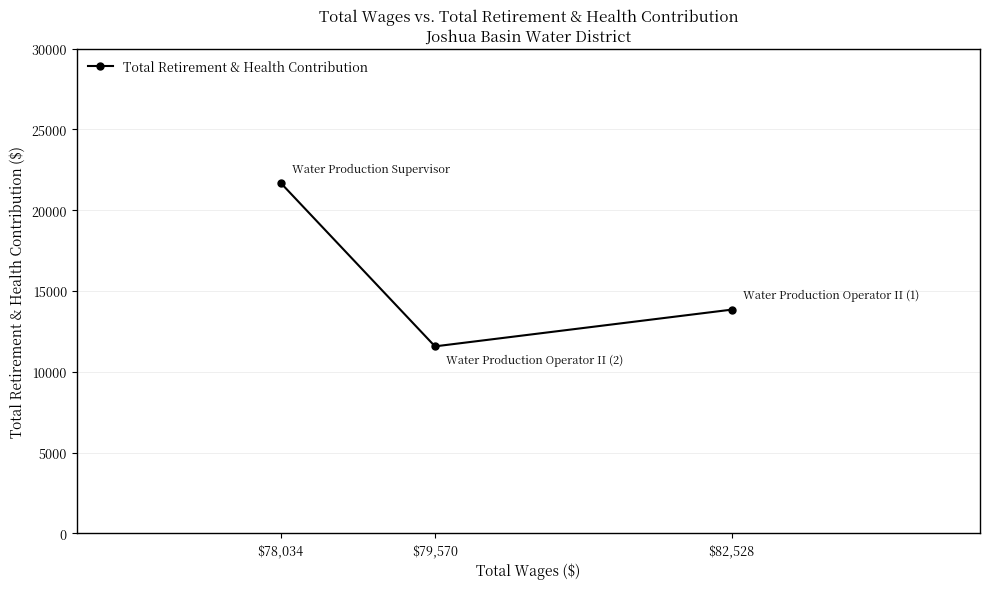

What is the label of the 1st point from the left?

$78,034